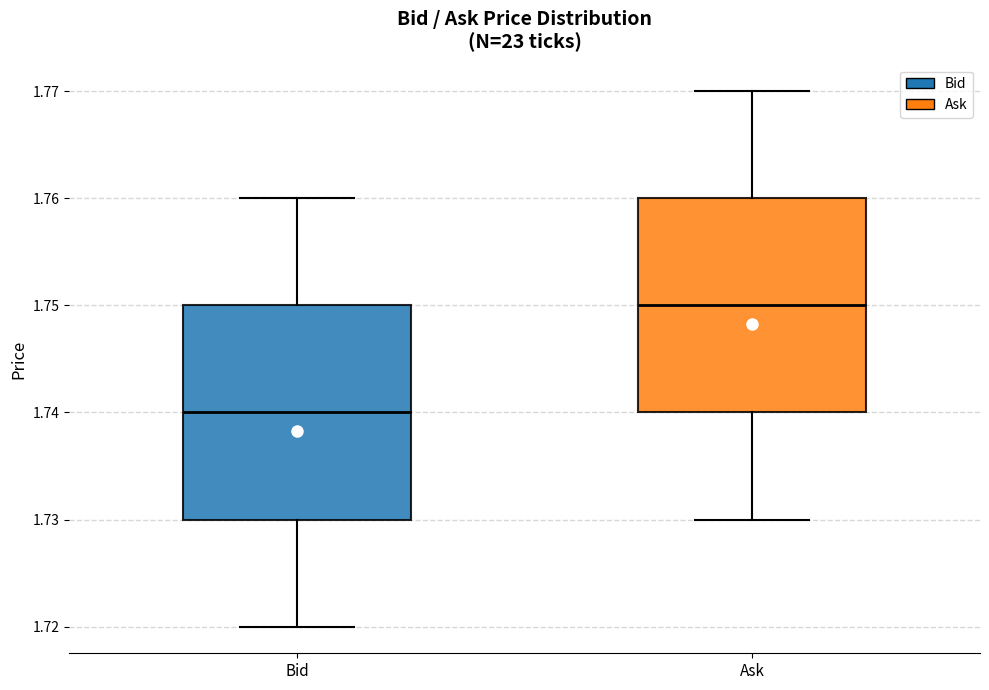

Which box's median line is the lowest?

Bid